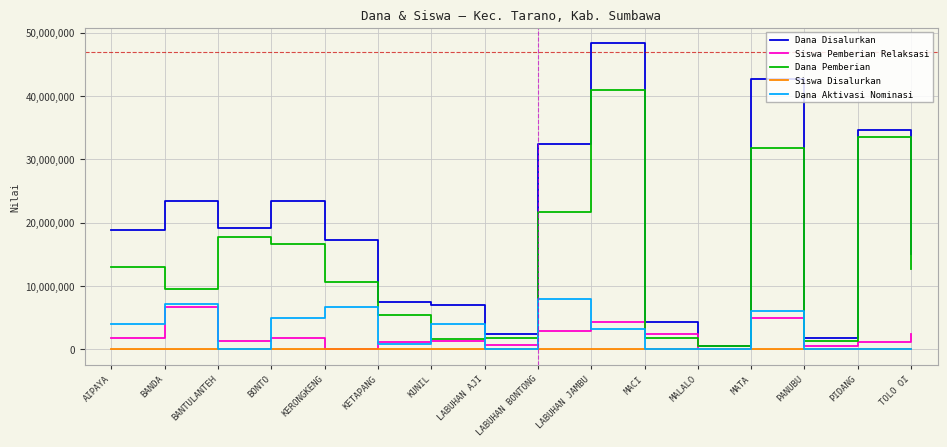

What is the sum of all Siswa Disalurkan values?

751